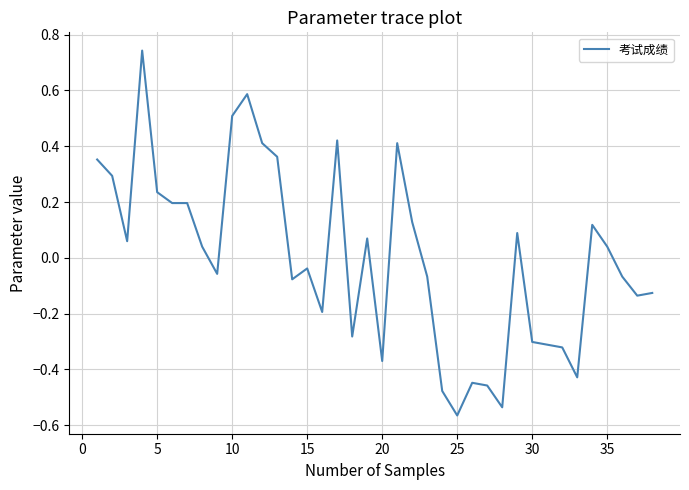

What is the difference between the maximum and minimum values?

1.3